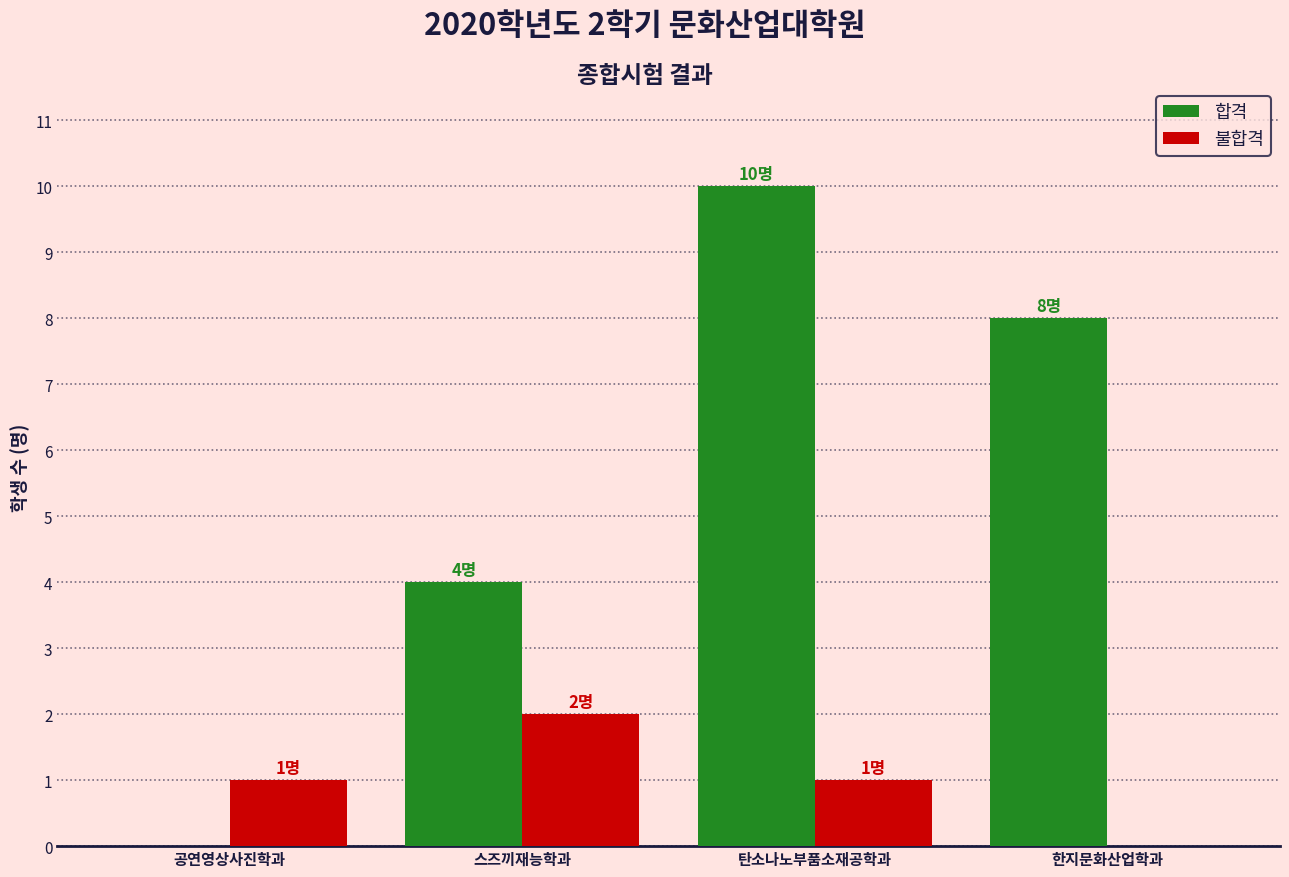

The 합격 series shows 0 at 공연영상사진학과. True or false?

True